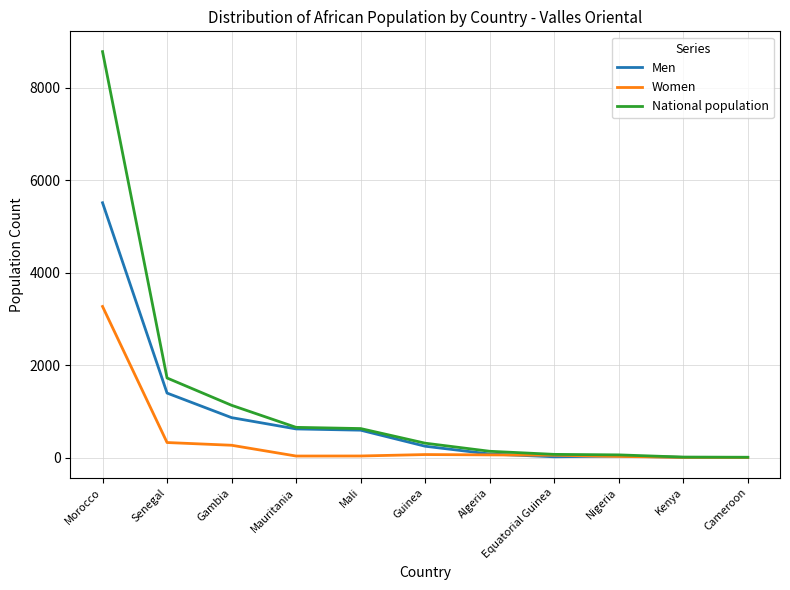

At which category is the sum across all series the highest?

Morocco